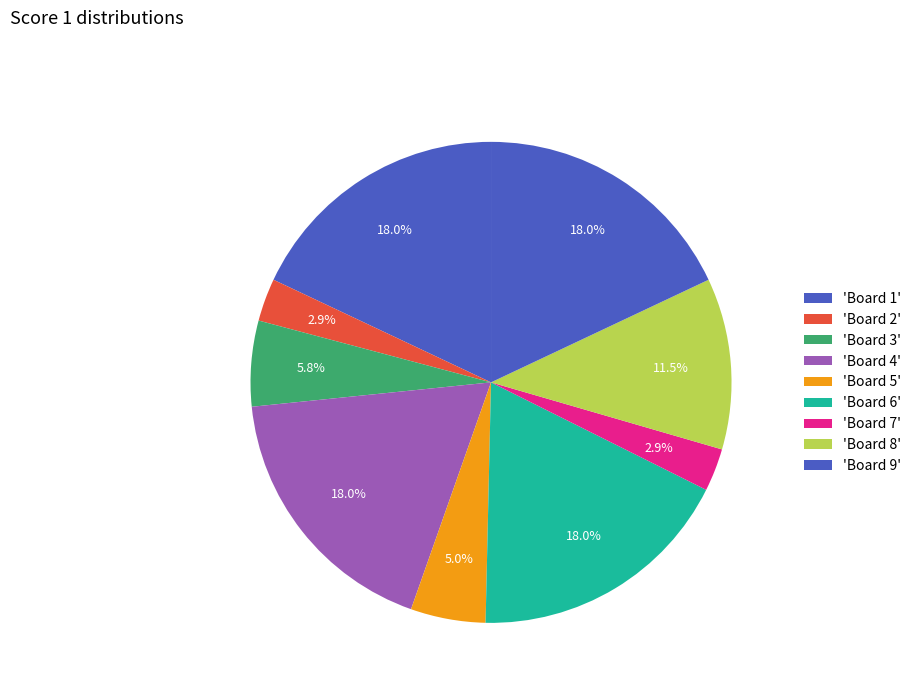

Which category has the biggest portion of the pie?

Board 1